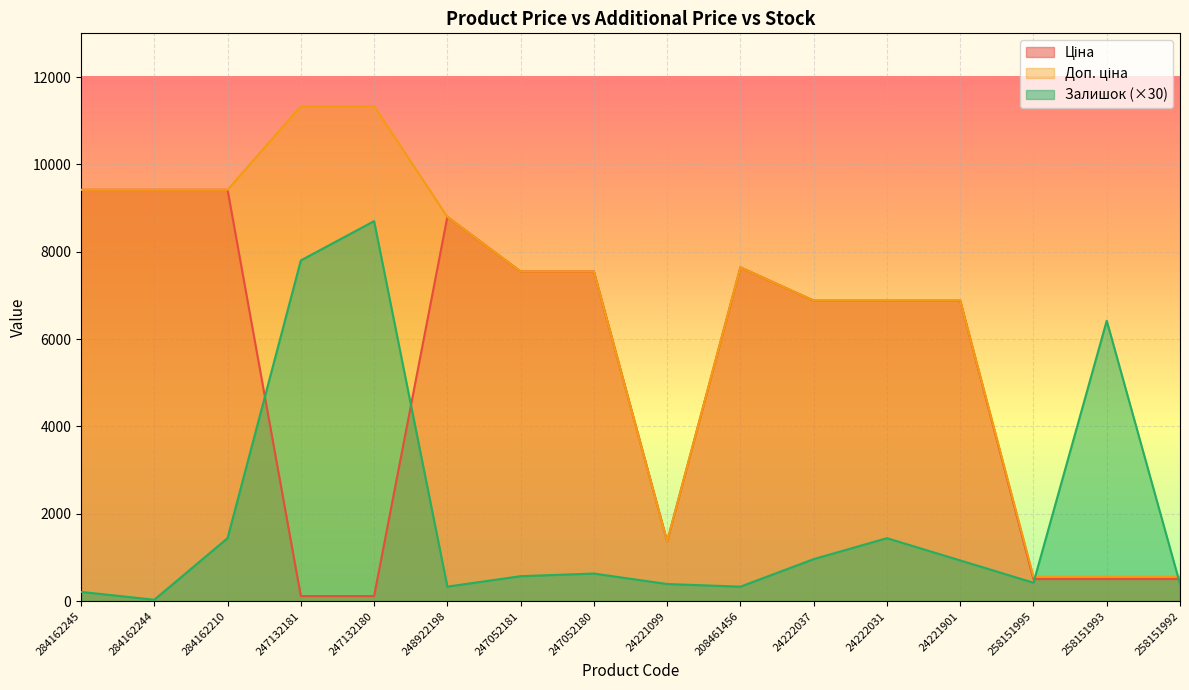

Which category has the highest value in the Ціна series?

284162245